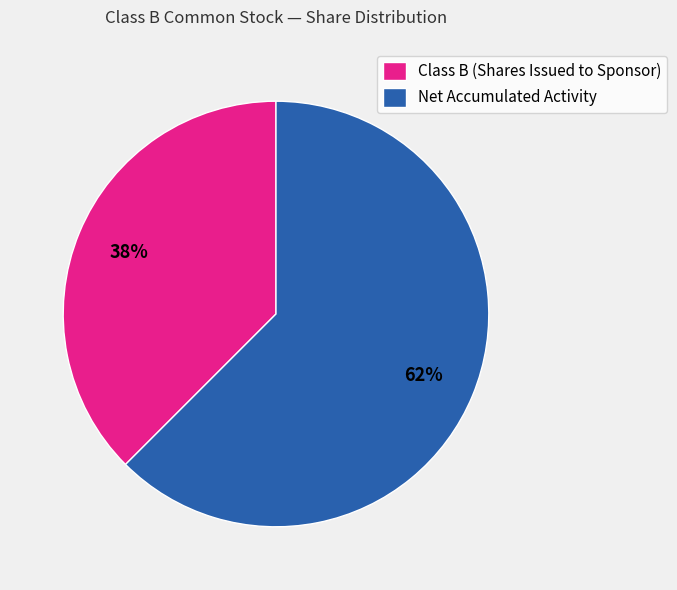

The Class B (Shares Issued to Sponsor) slice represents 24% of the pie. True or false?

False